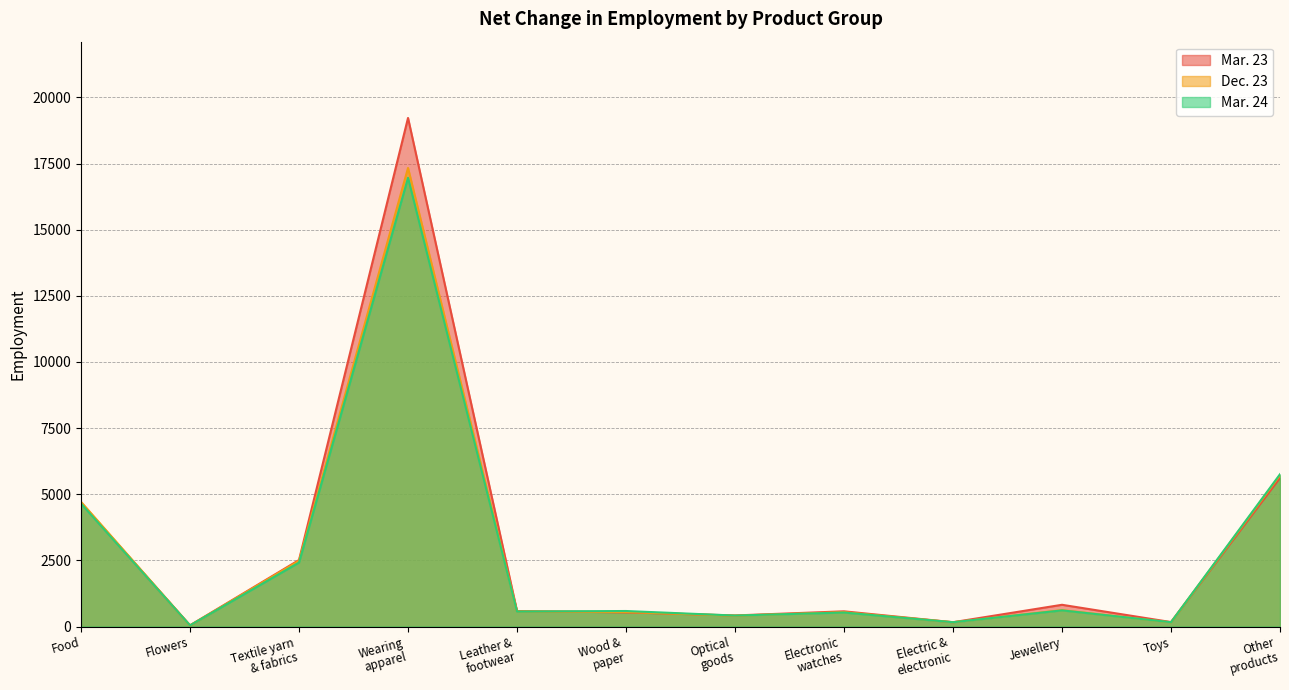

Is it true that Mar. 24 equals 92 at Optical
goods?

False